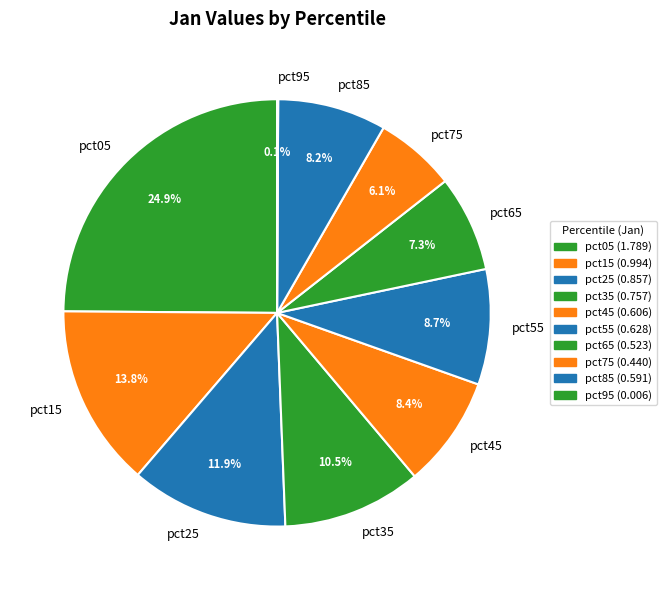

What is the total percentage of pct25 and pct45?

20.3%